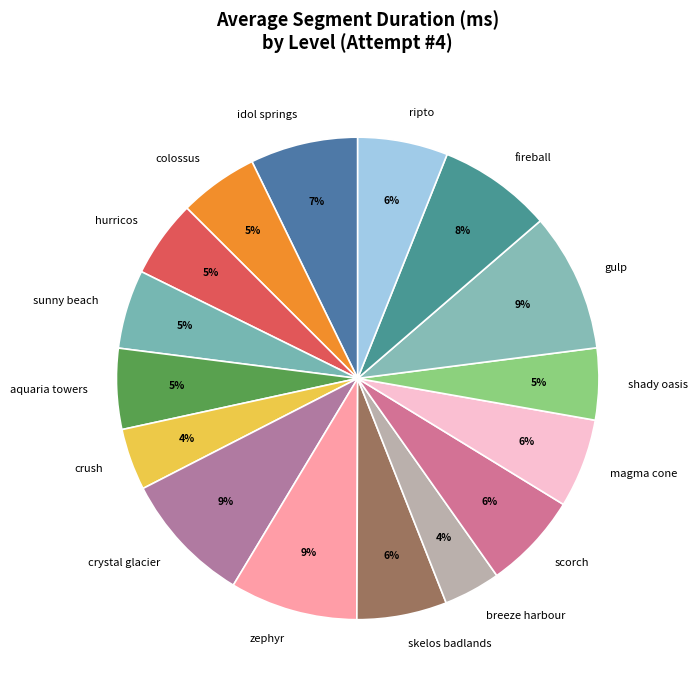

Does scorch represent more than half of the total?

No